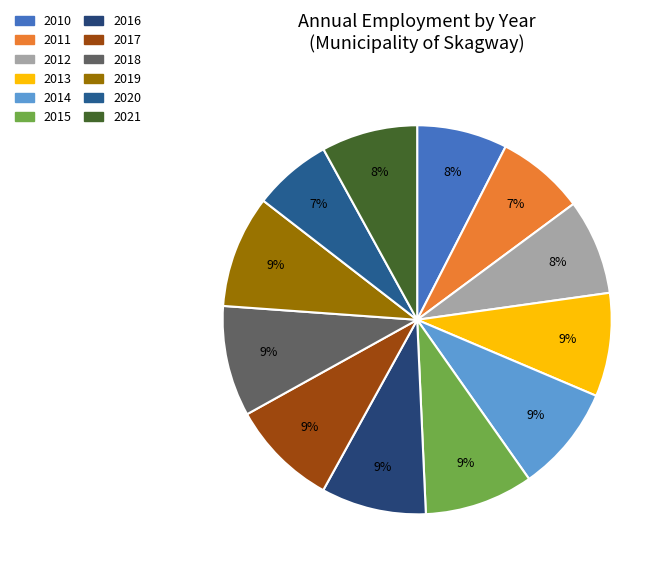

The 2013 slice represents 9% of the pie. True or false?

True